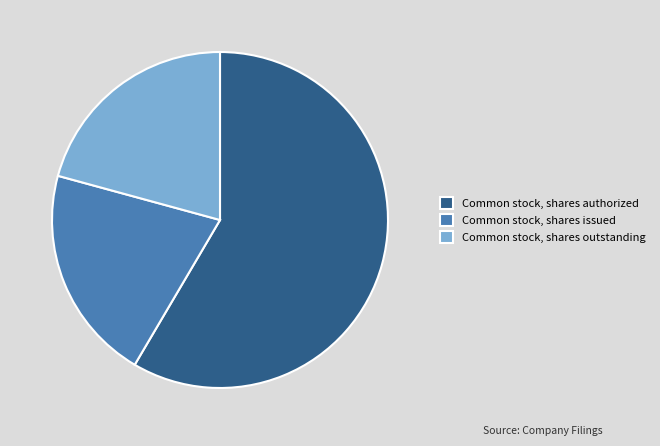

The Common stock, shares issued slice represents 21% of the pie. True or false?

True